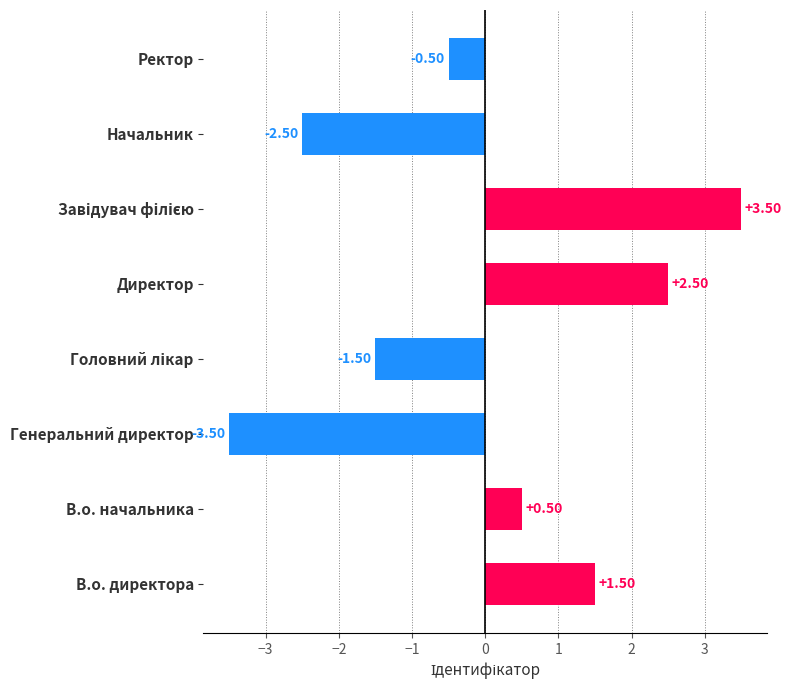

Between В.о. директора and В.о. начальника, which is larger?

В.о. директора